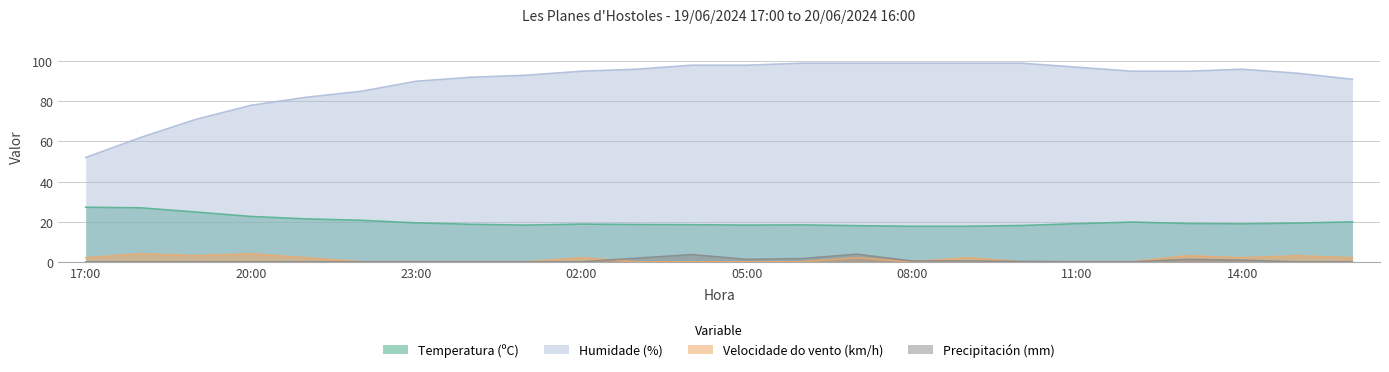

What are all the series names shown in the legend?

Temperatura (ºC), Humidade (%), Velocidade do vento (km/h), Precipitación (mm)